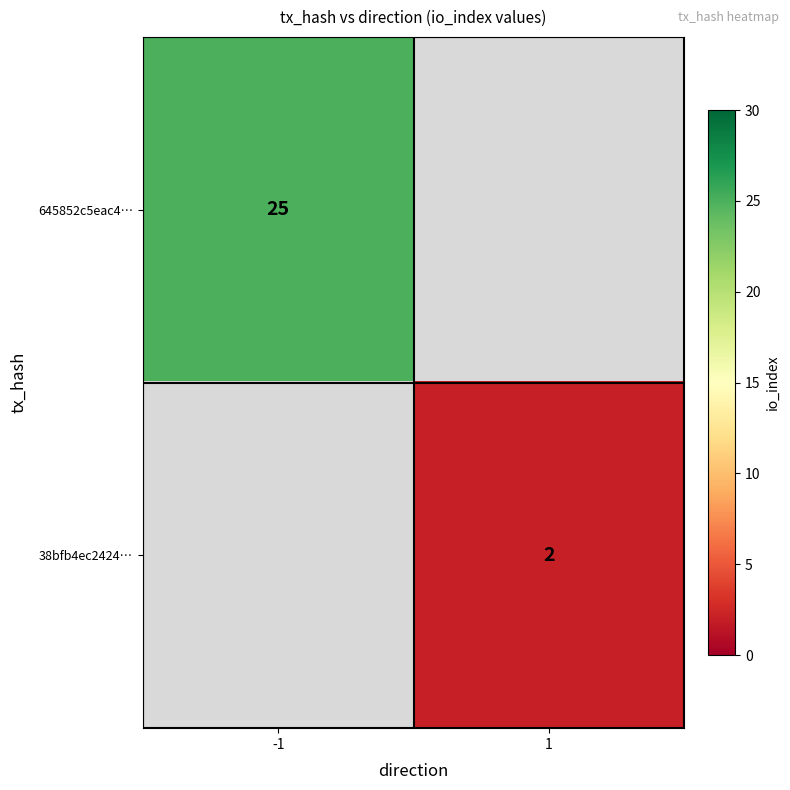

Is it true that 38bfb4ec2424… equals 2 at 1?

True